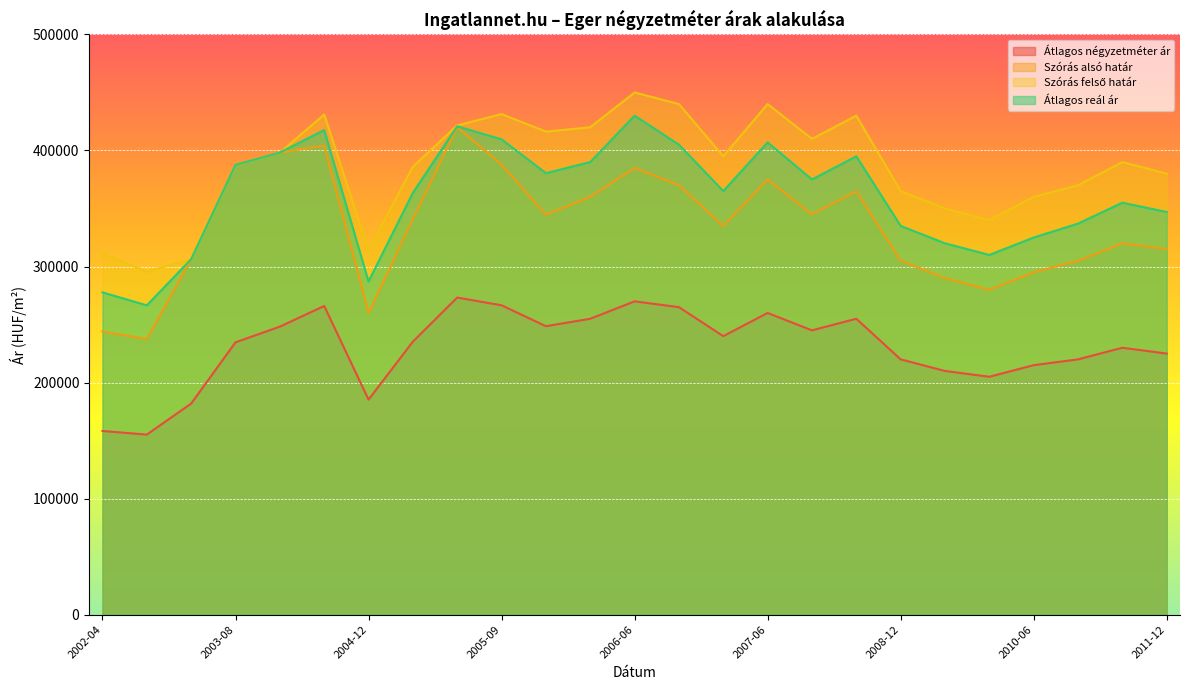

What are all the series names shown in the legend?

Átlagos négyzetméter ár, Szórás alsó határ, Szórás felső határ, Átlagos reál ár